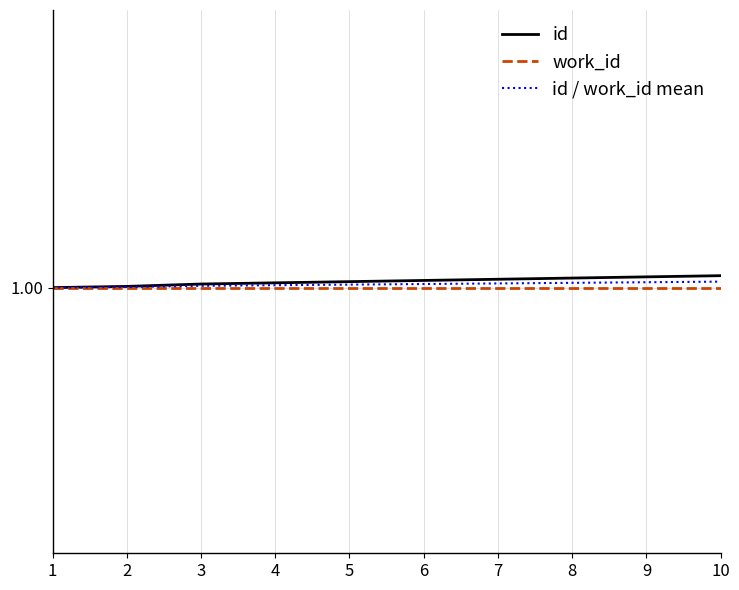

Rank the series at 8 from lowest to highest value.

work_id, id / work_id mean, id